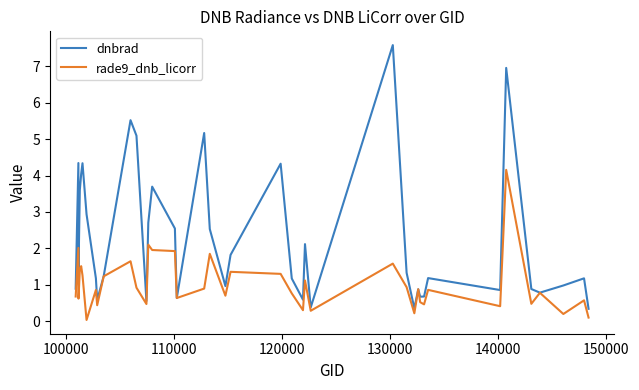

What is the sum of all rade9_dnb_licorr values?

40.6